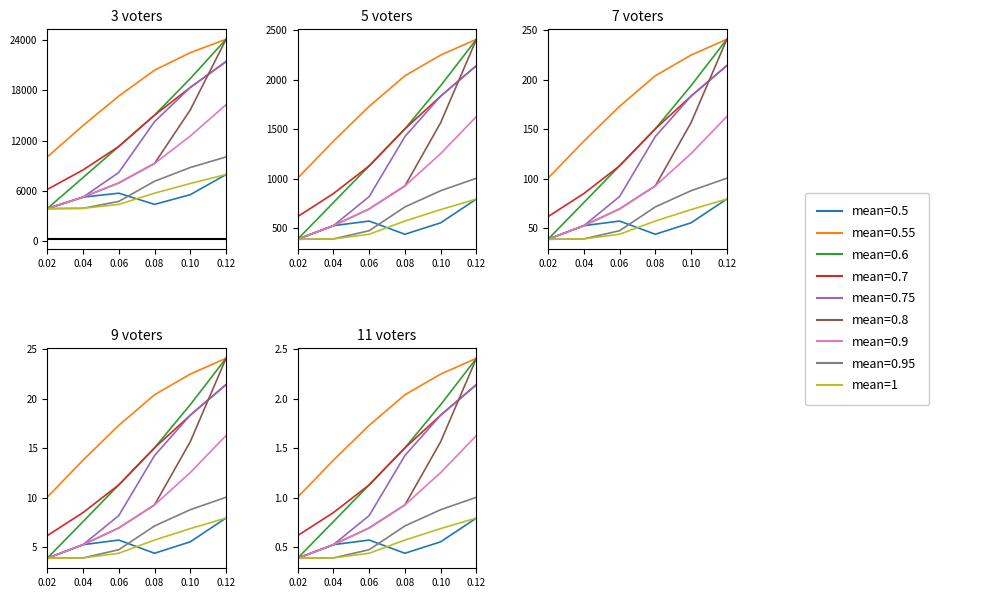

True or false: there are more than 0 points higher than both neighbors.

False